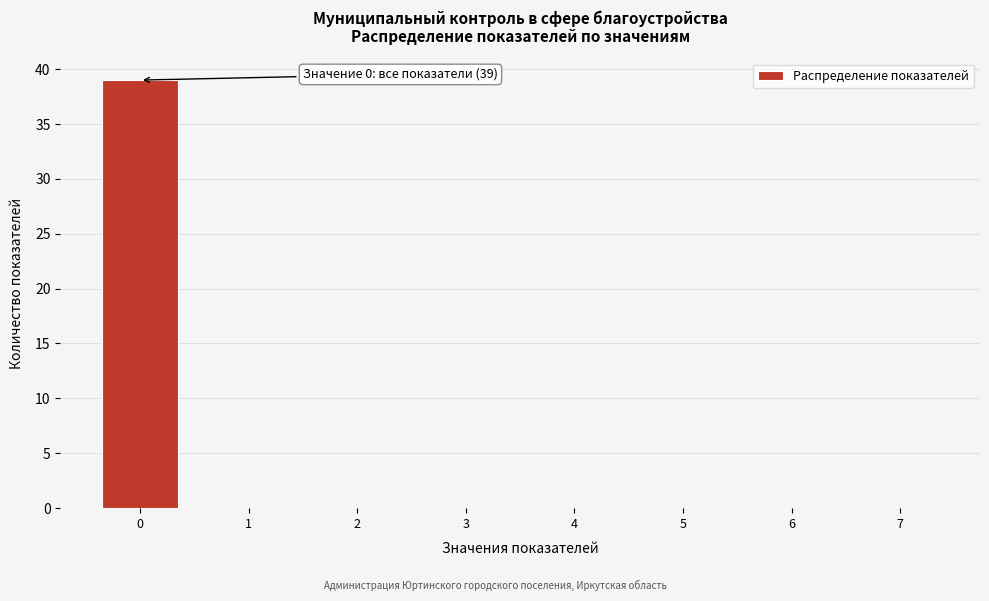

Reading left to right, extract all data points from this chart.

0=39	1=0	2=0	3=0	4=0	5=0	6=0	7=0